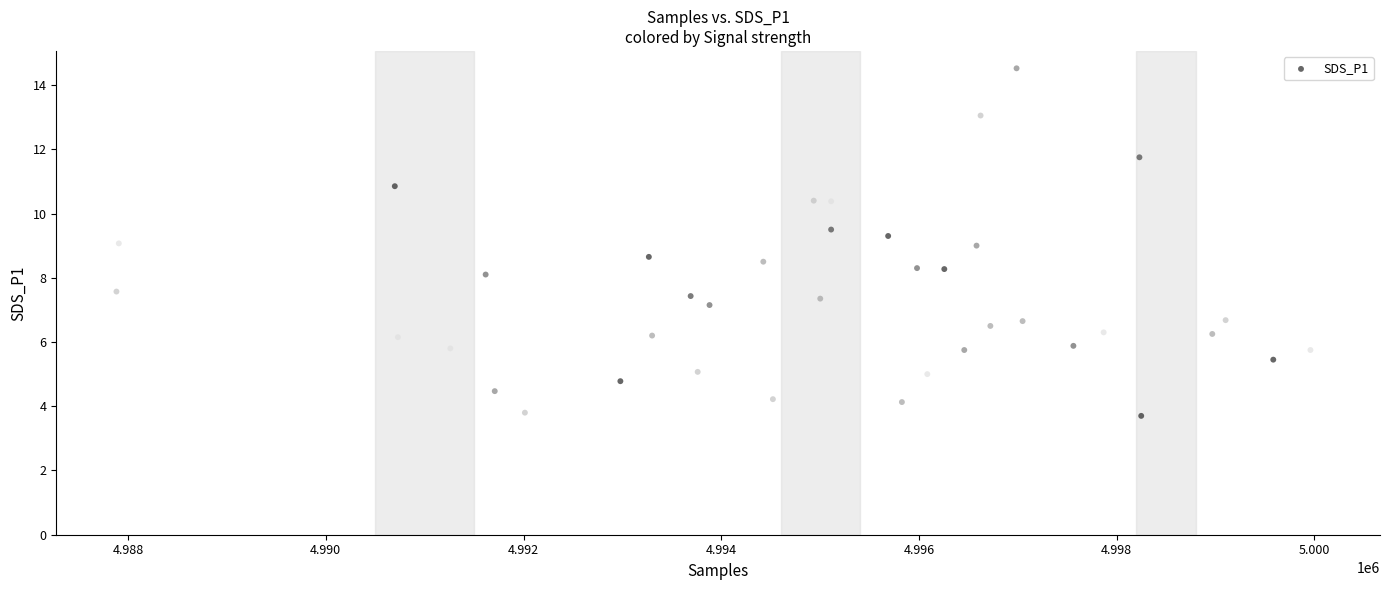

What is the range of Y values (max minus min)?

10.8